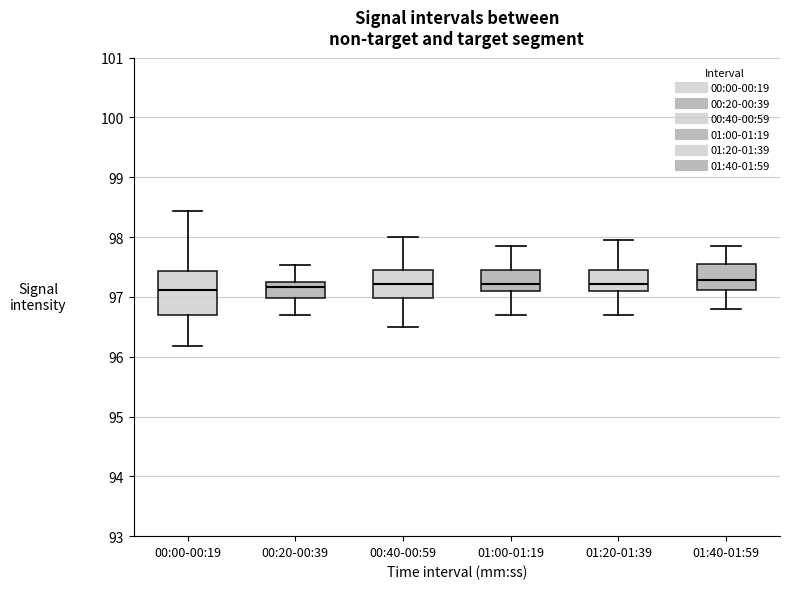

Reading left to right, read every box against the y-axis: the position of its median line, the range the box covers, and the ends of its whiskers. The values are not printed on the chart, so give them approximately, as read against the axis.

00:00-00:19: median 97.1, box 96.7 to 97.4, whiskers 96.2 to 98.4
00:20-00:39: median 97.2 (just below the box's upper edge), box 97.0 to 97.2, whiskers 96.7 to 97.5
00:40-00:59: median 97.2, box 97.0 to 97.5, whiskers 96.5 to 98.0
01:00-01:19: median 97.2, box 97.1 to 97.5, whiskers 96.7 to 97.9
01:20-01:39: median 97.2, box 97.1 to 97.5, whiskers 96.7 to 98.0
01:40-01:59: median 97.3, box 97.1 to 97.6, whiskers 96.8 to 97.9